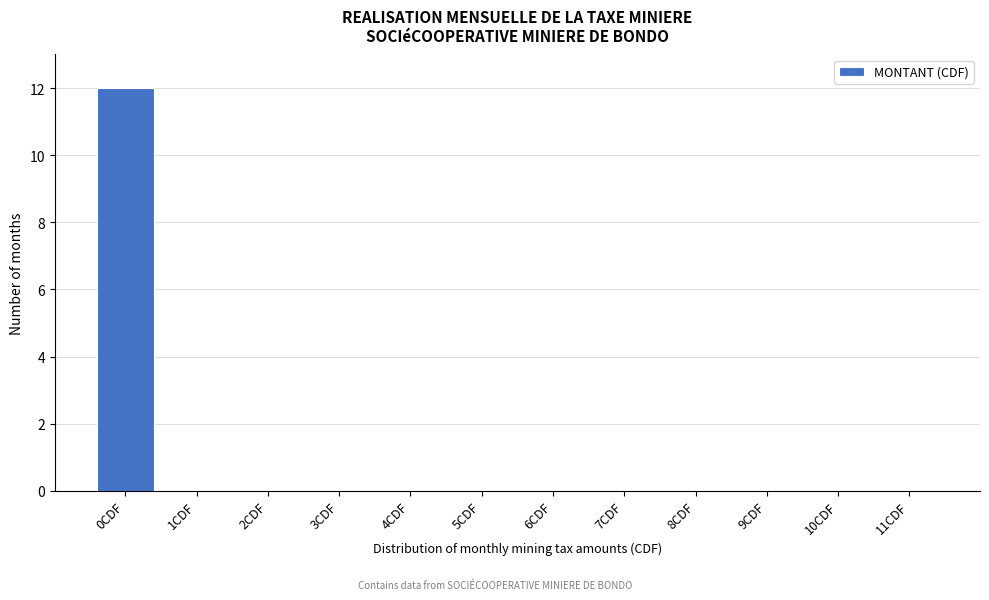

Reading left to right, extract all data points from this chart.

0CDF=12	1CDF=0	2CDF=0	3CDF=0	4CDF=0	5CDF=0	6CDF=0	7CDF=0	8CDF=0	9CDF=0	10CDF=0	11CDF=0